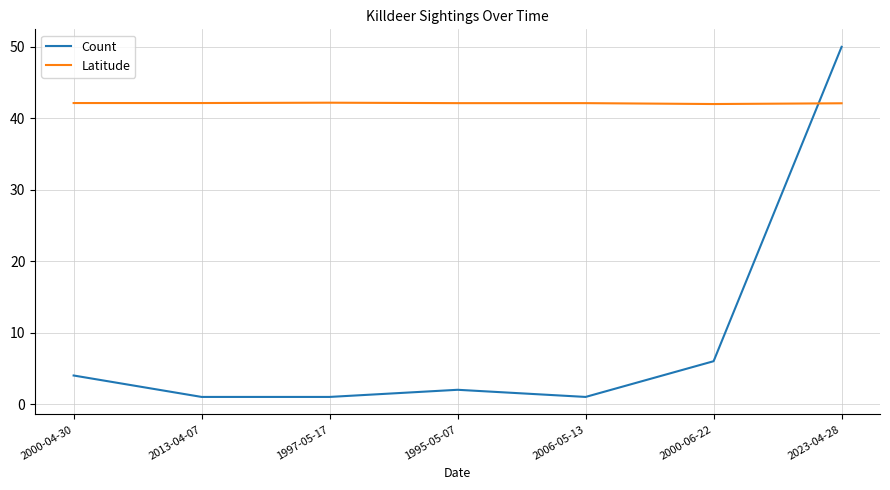

True or false: Count and Latitude intersect in this chart.

True